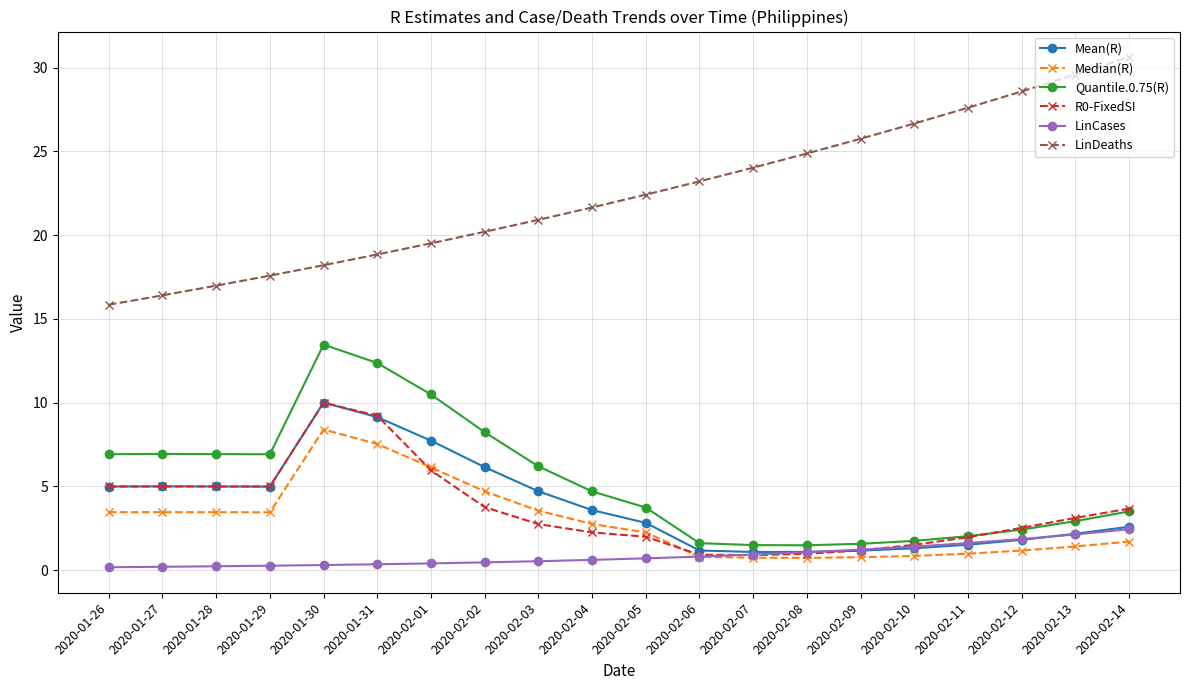

Is it true that Quantile.0.75(R) equals 1.8 at 2020-02-10?

True